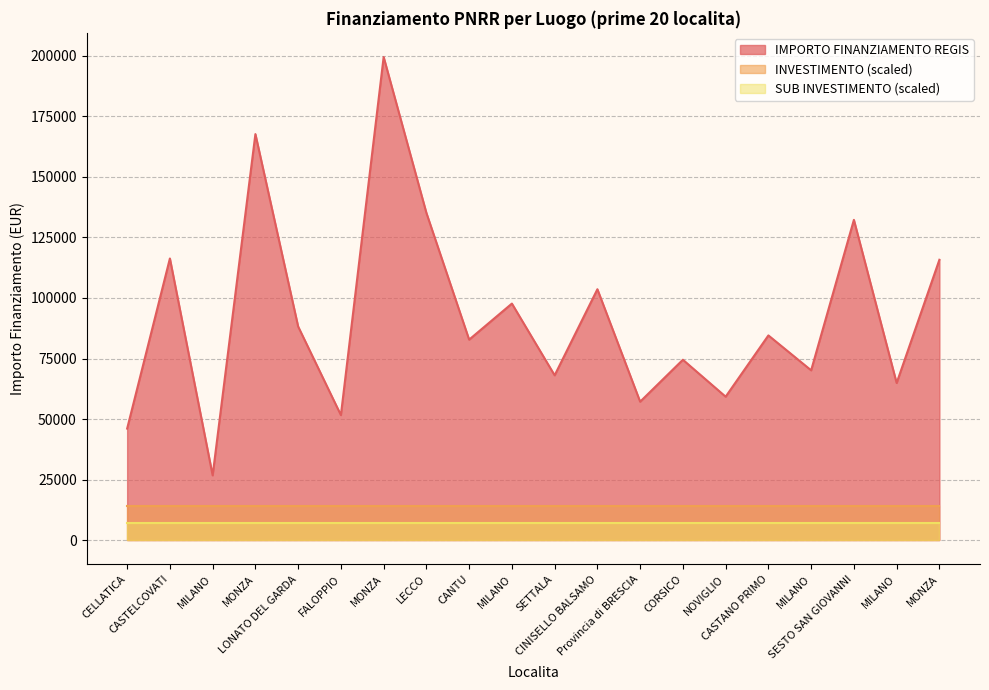

Reading right to left, transcribe all the data shown in this chart.

IMPORTO FINANZIAMENTO REGIS: 115789.8	64886.6	132279.7	70120.9	84538.8	59229.0	74486.0	57160.7	103619.9	68057.8	97694.9	82798.6	135157.2	199567.7	51620.1	88213.8	167724.8	26730.0	116324.6	46044.5
INVESTIMENTO Media: 1.4	1.4	1.4	1.4	1.4	1.4	1.4	1.4	1.4	1.4	1.4	1.4	1.4	1.4	1.4	1.4	1.4	1.4	1.4	1.4
SUB INVESTIMENTO Media: 1.4	1.4	1.4	1.4	1.4	1.4	1.4	1.4	1.4	1.4	1.4	1.4	1.4	1.4	1.4	1.4	1.4	1.4	1.4	1.4